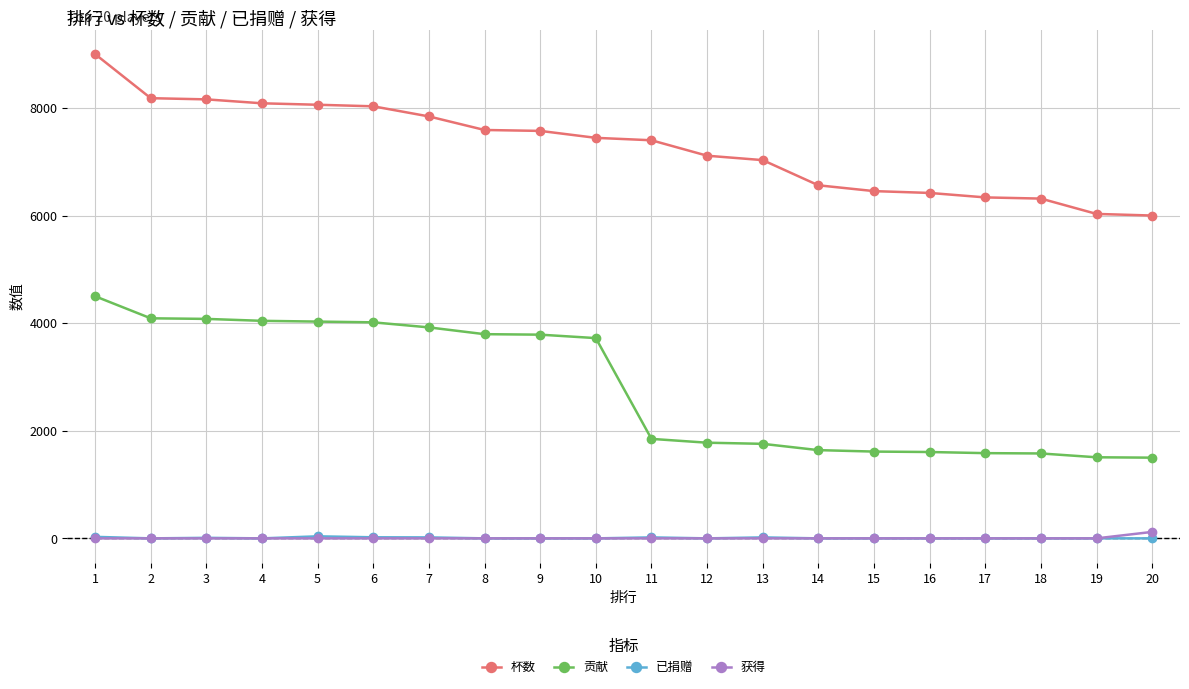

What are all the series names shown in the legend?

杯数, 贡献, 已捐赠, 获得